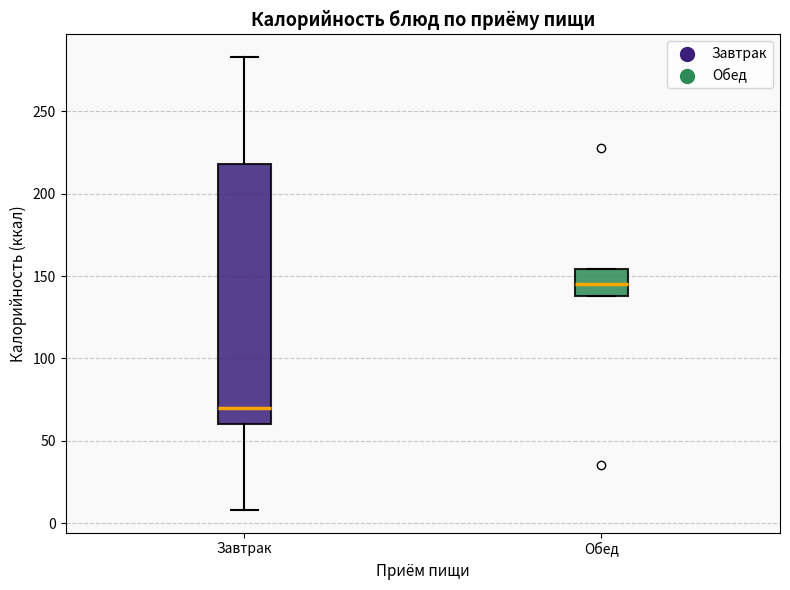

Comparing the boxes themselves (not the whiskers), which one is the tallest?

Завтрак